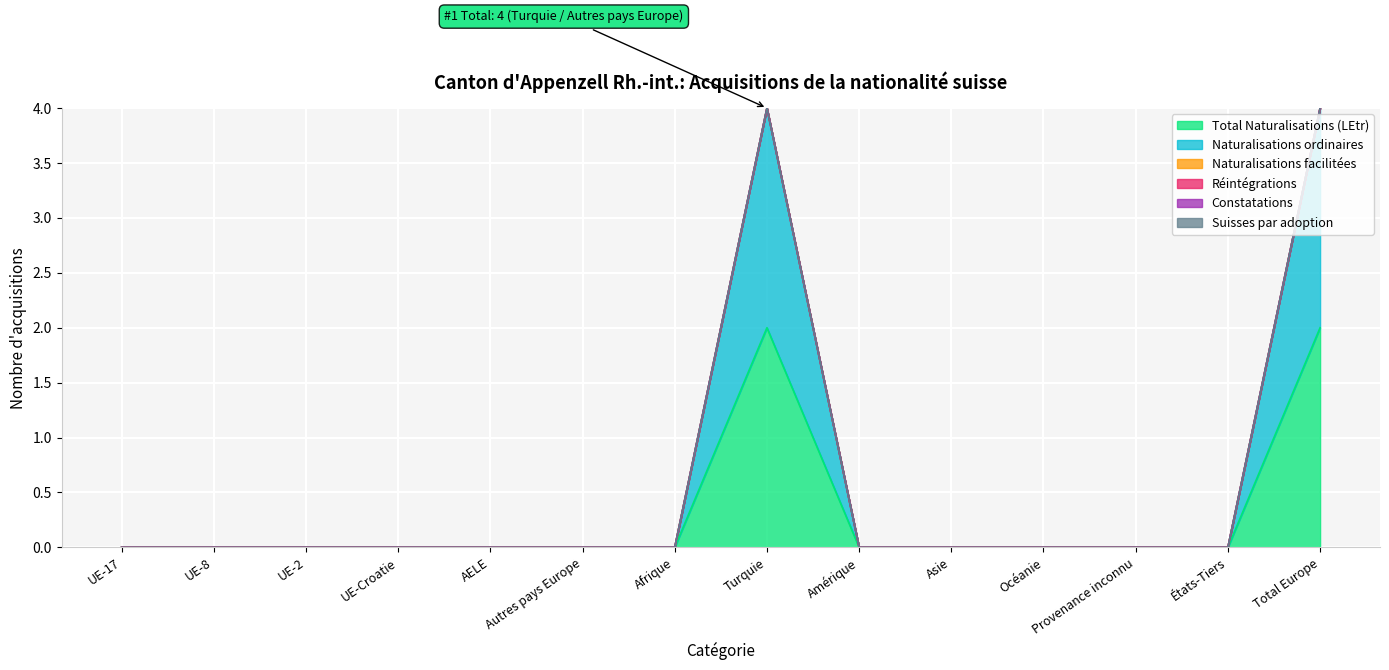

True or false: Suisses par adoption and Naturalisations ordinaires cross at least once.

False